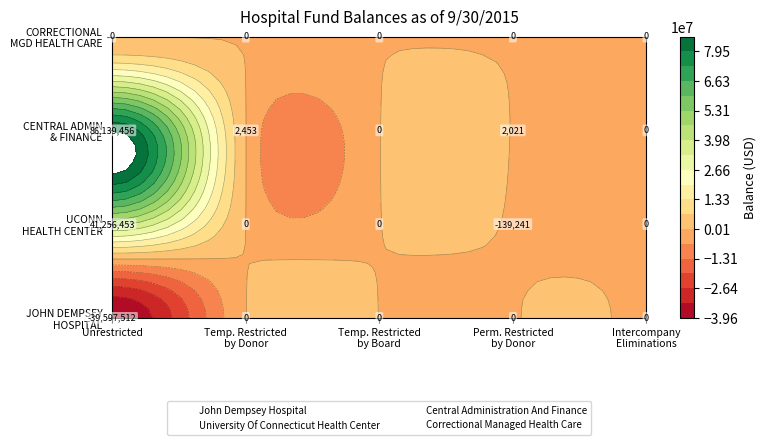

Which has a higher value, Permanently Restricted by Donor or Temporarily Restricted by Board?

Permanently Restricted by Donor